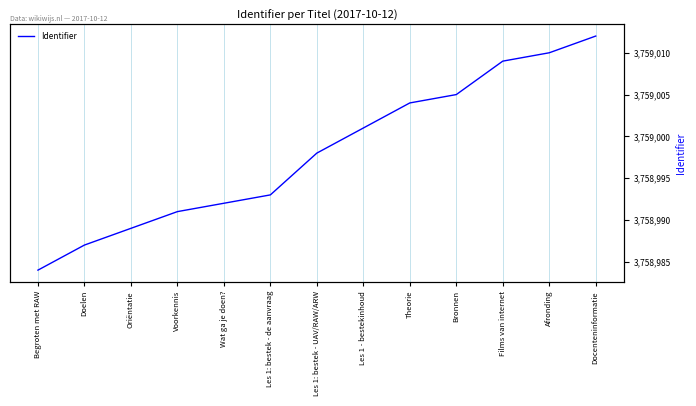

Is this an area chart (filled region under the line)?

No